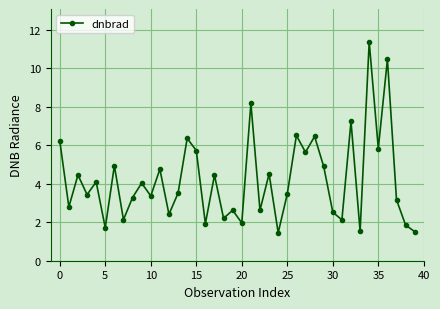

What is the value of the 9th point from the left?

3.3